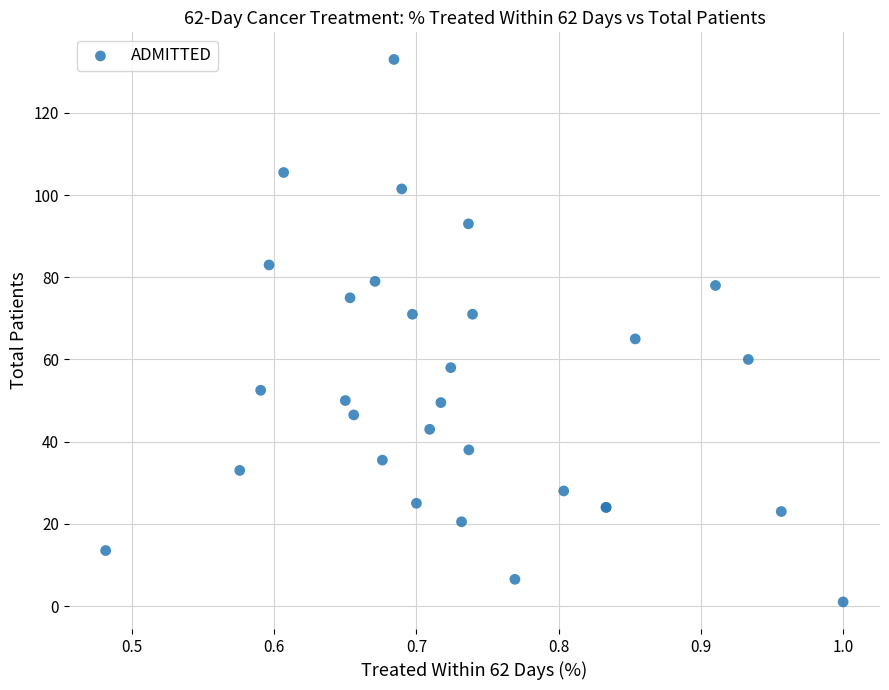

What Y value in the scatter plot is closest to 67?

65.0